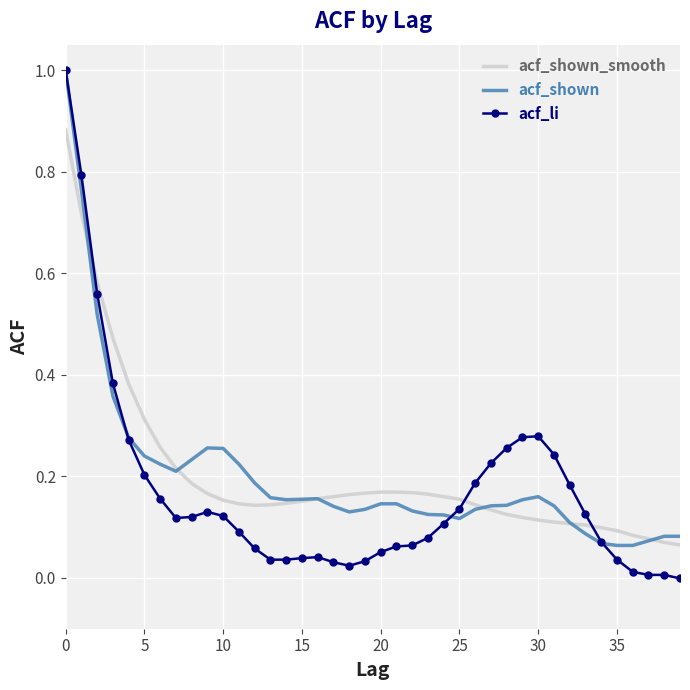

Which series has the widest spread of values?

acf_li